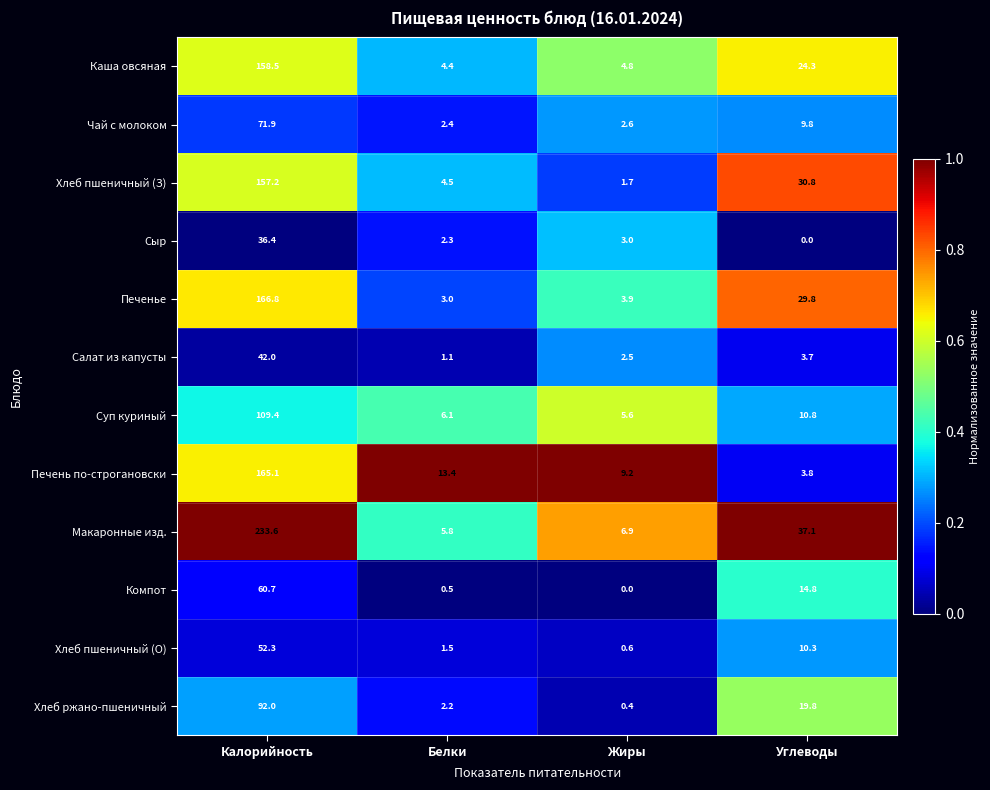

At which category does the chart reach its peak across all series?

Калорийность